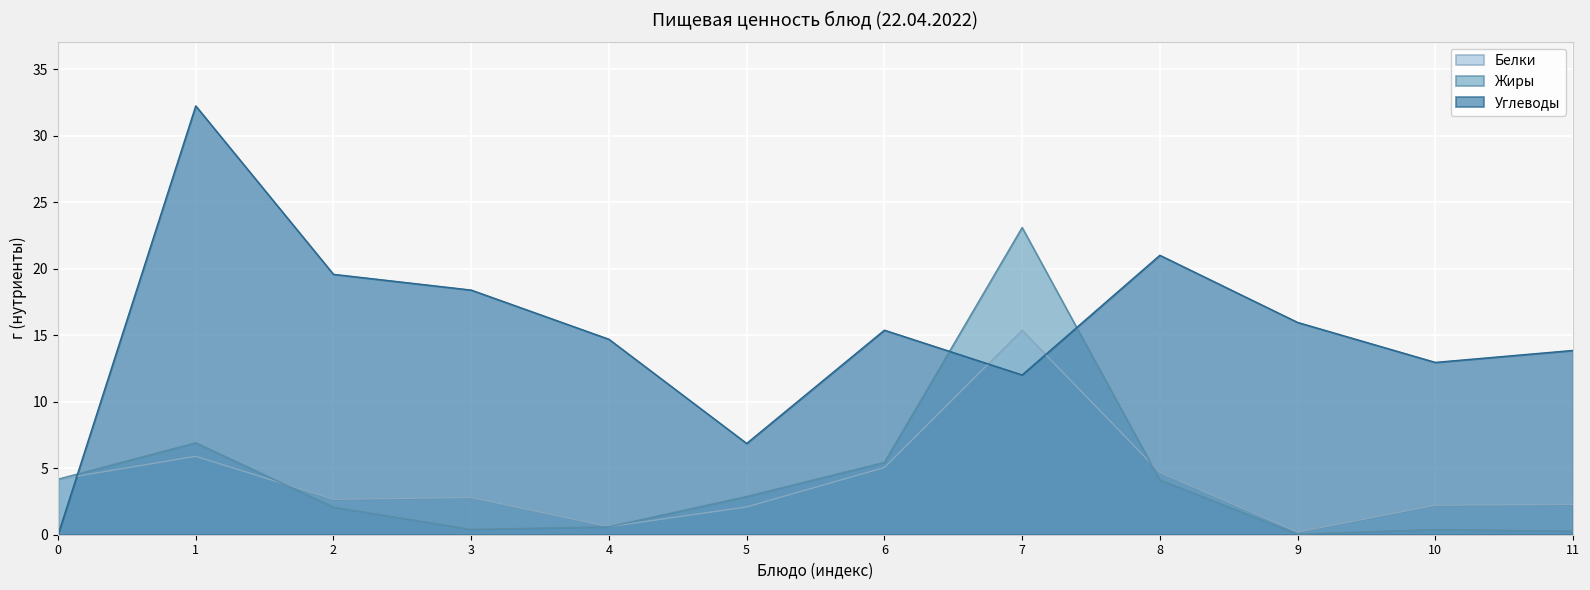

What are all the series names shown in the legend?

Белки, Жиры, Углеводы